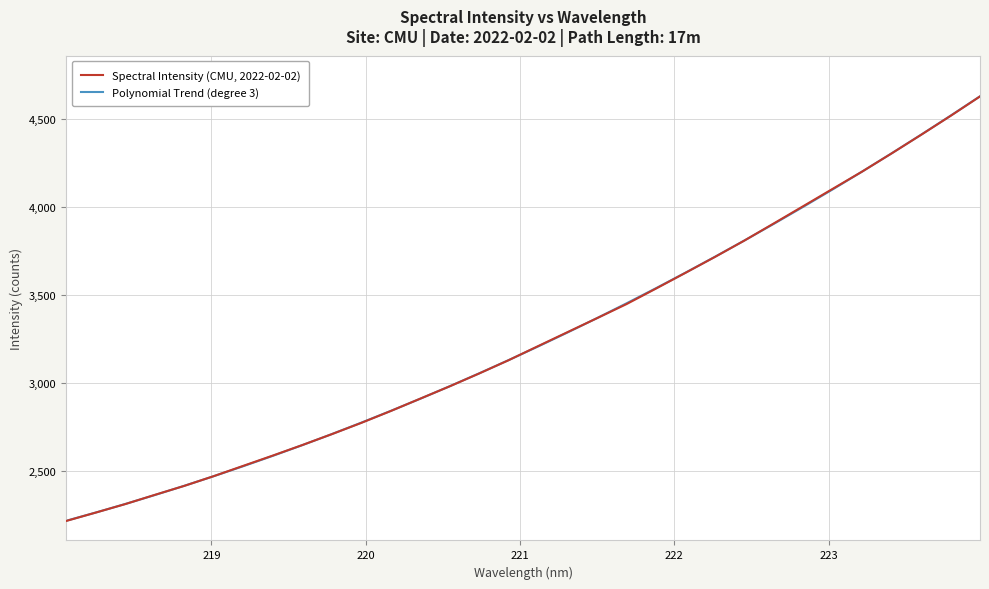

Rank the series by their maximum value, from highest to lowest.

Polynomial Trend (degree 3), Spectral Intensity (CMU, 2022-02-02)